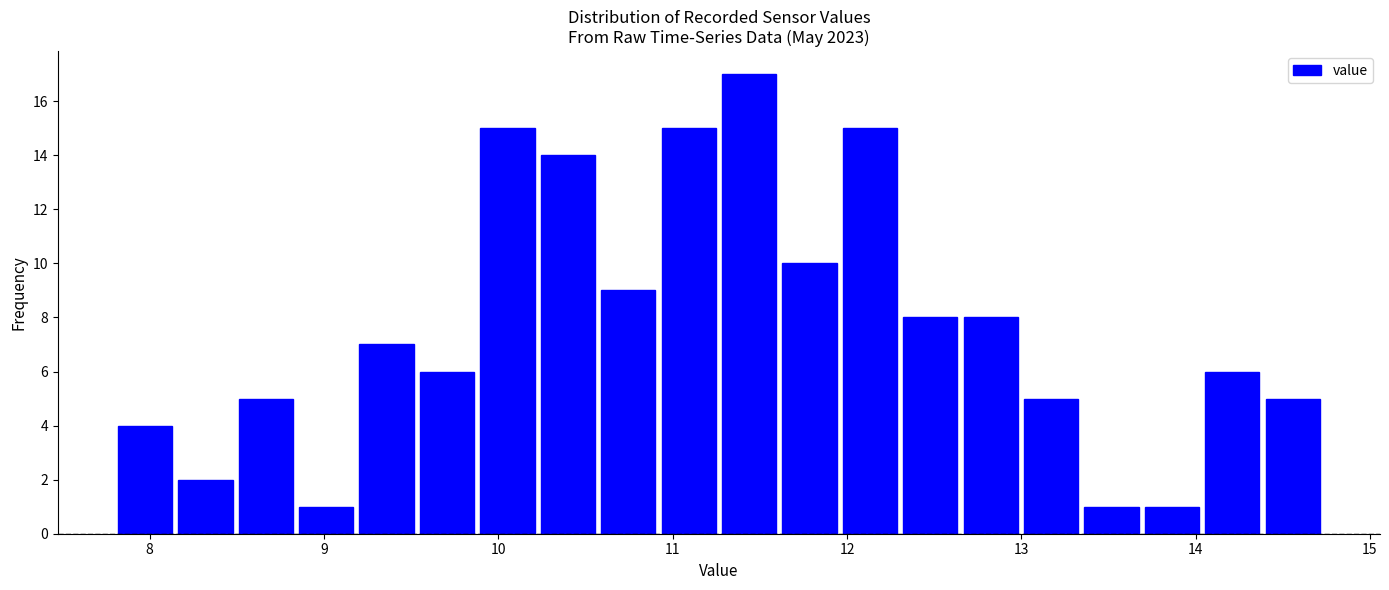

Around what value on the x-axis is the tallest bar? Give the approximate position of its centre, as read against the axis.

11.4